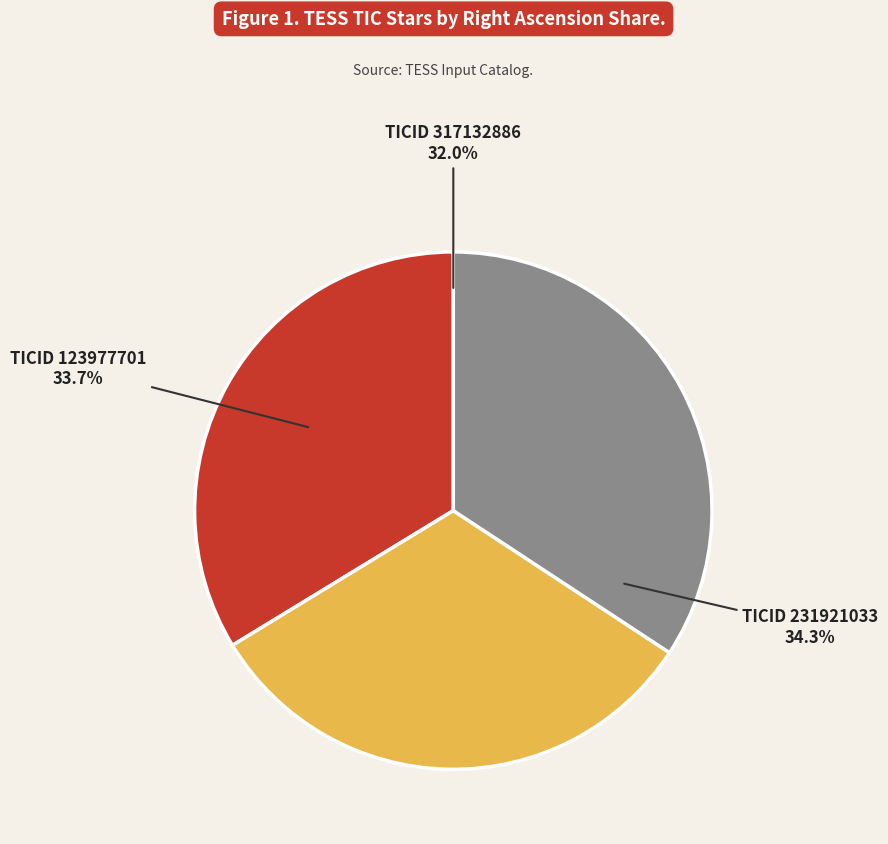

Is it true that 231921033 is 45% of the pie?

False